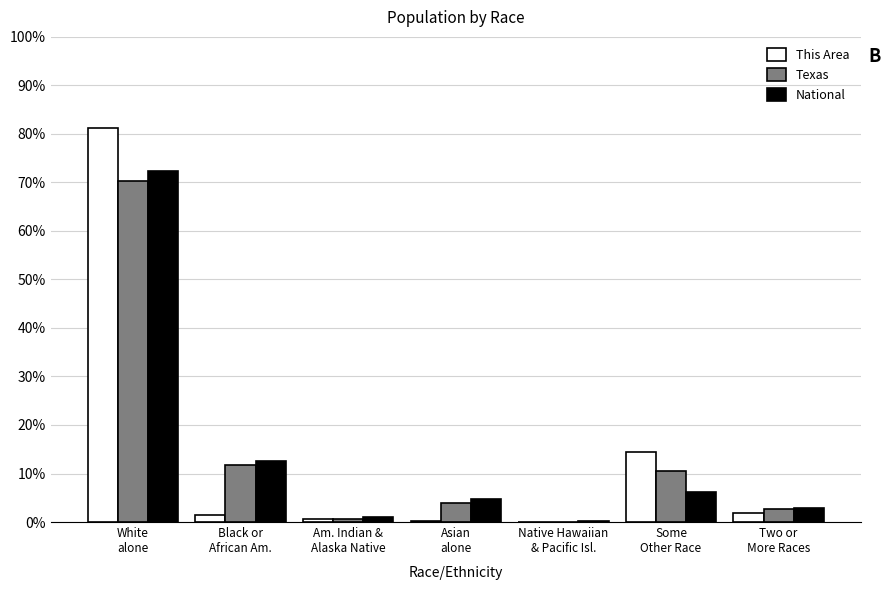

What is the sum of all National values?

100.0